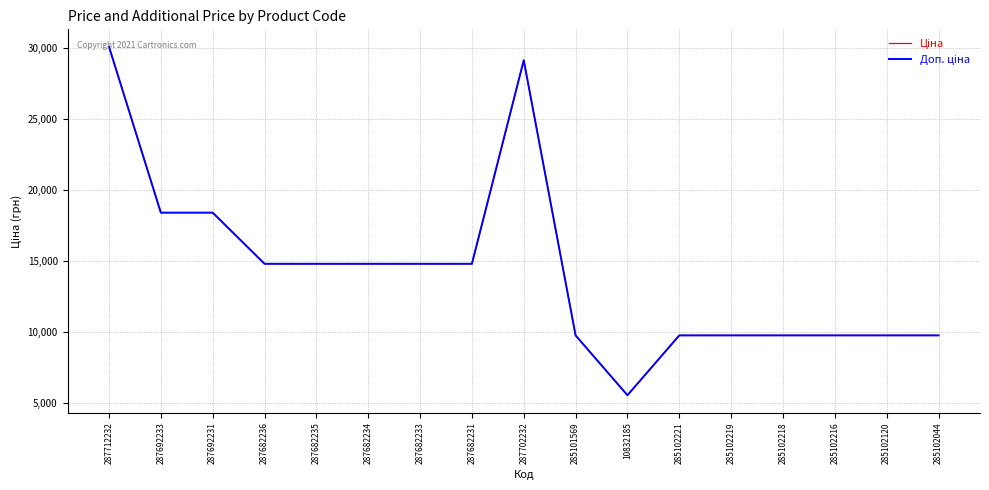

Does the chart have visible grid lines?

Yes